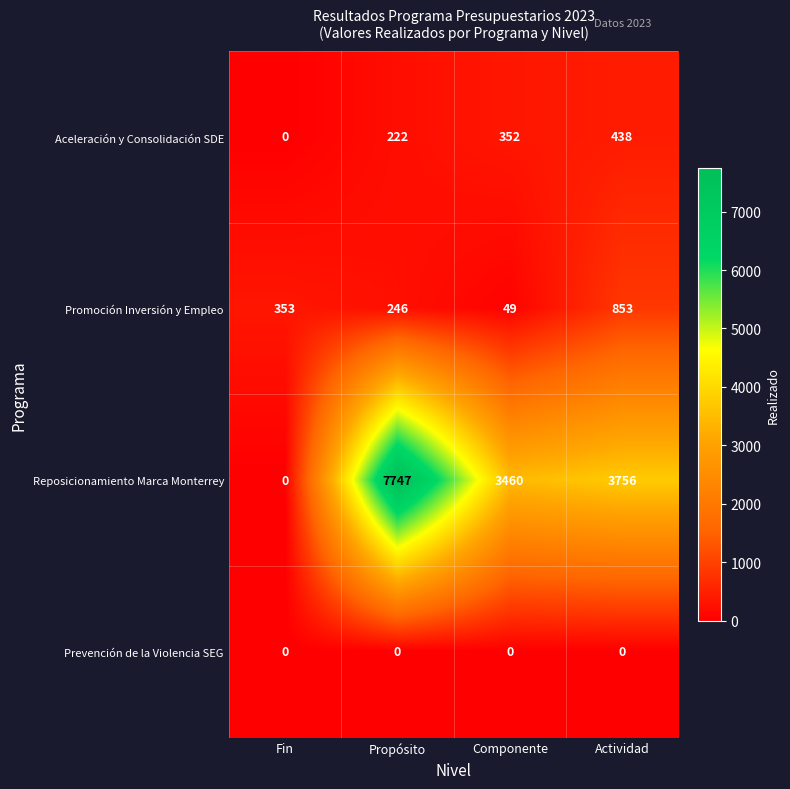

At which category is the sum across all series the highest?

Propósito